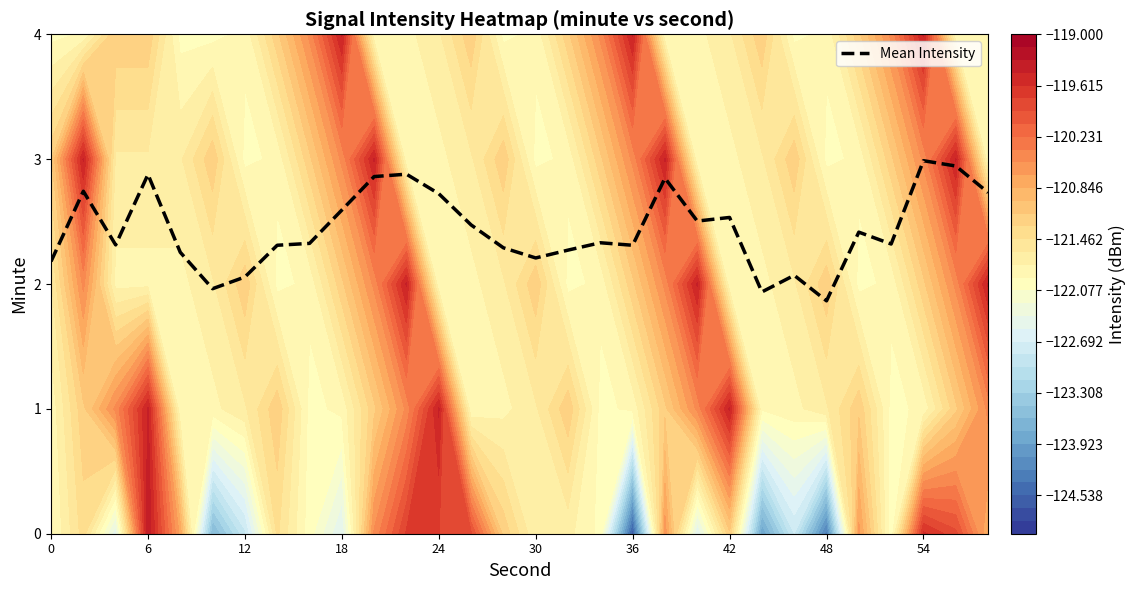

What is the difference between the maximum and minimum values?

1.1